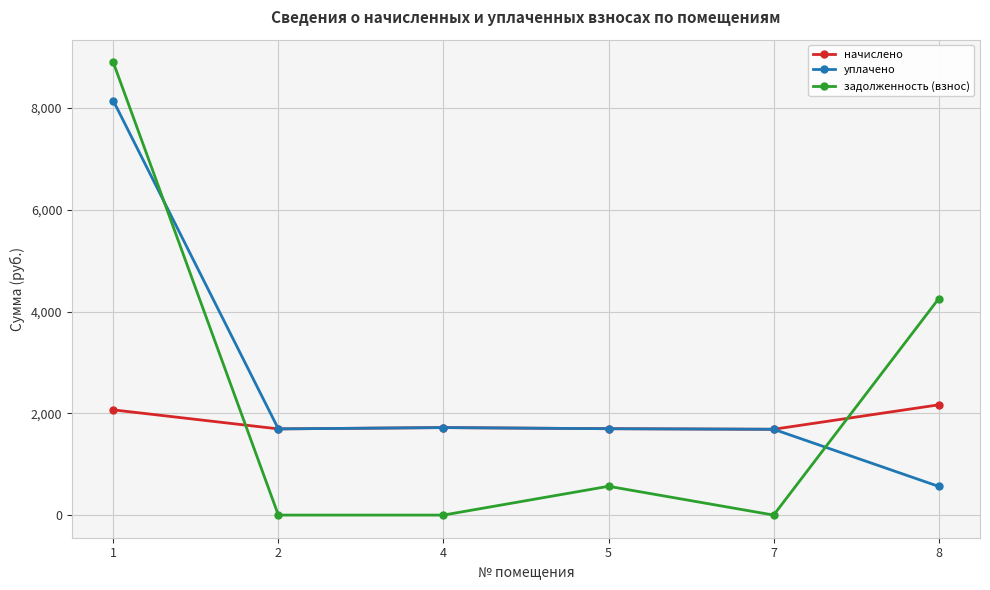

List the series in order of their peak value, highest first.

задолженность (взнос), уплачено, начислено